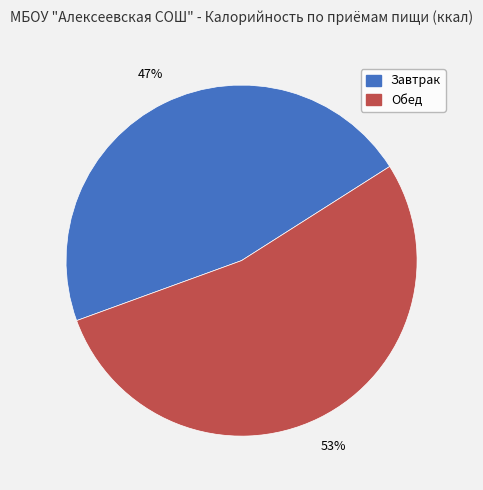

Rank the categories by value from highest to lowest.

Обед, Завтрак